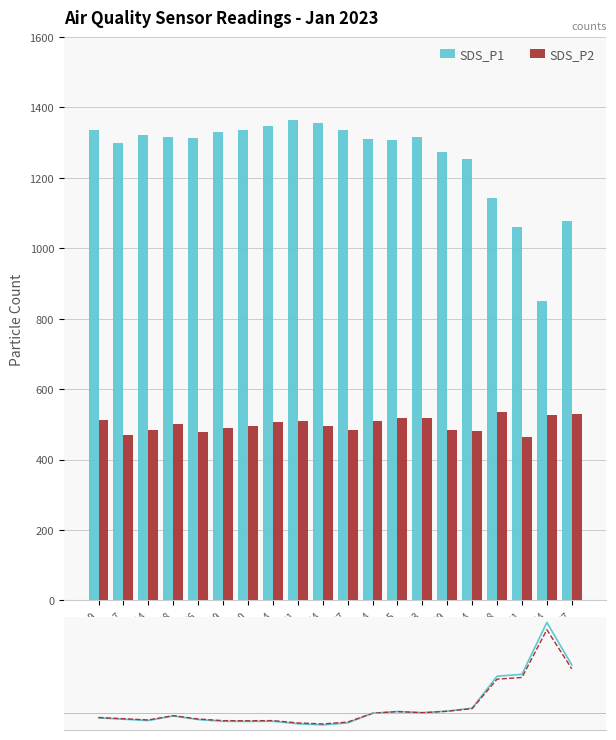

What is the greatest value displayed?

1364.5